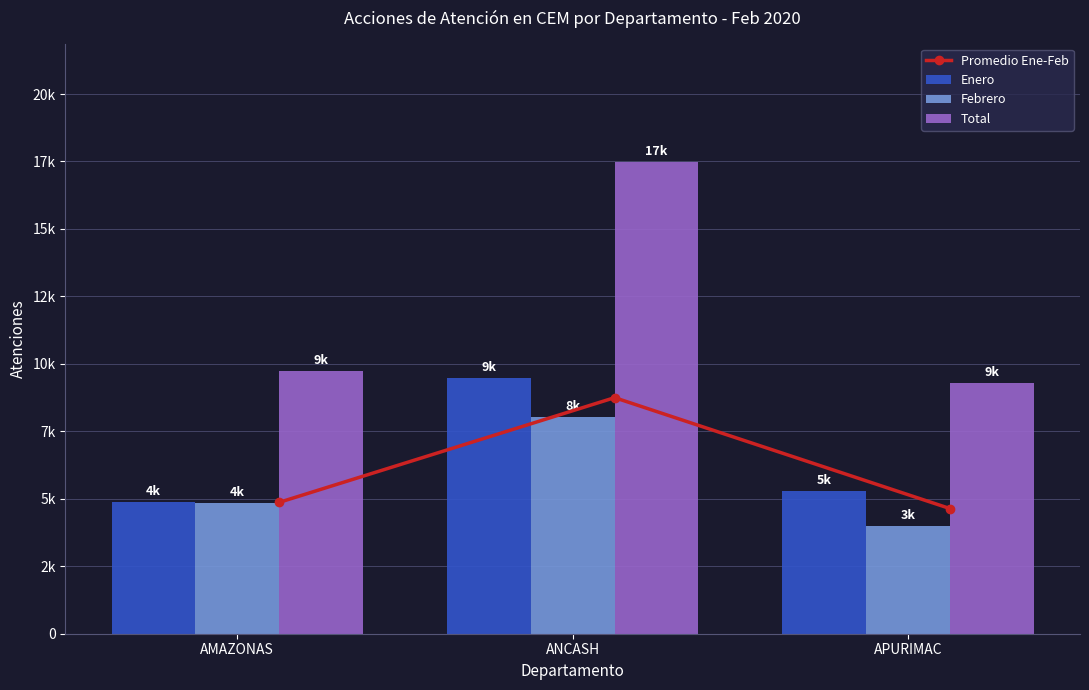

True or false: Febrero has a value of 3992.0 at APURIMAC.

True